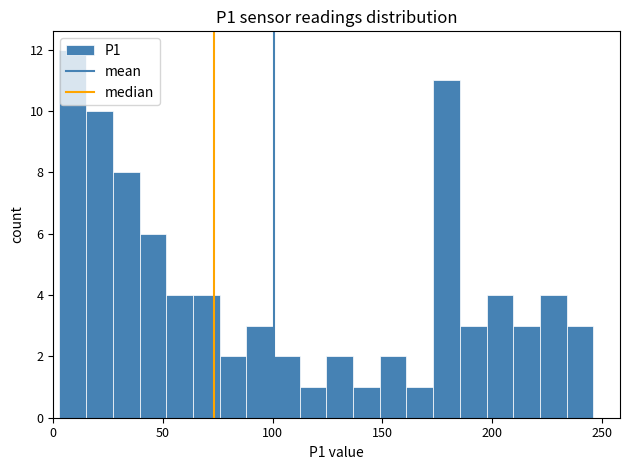

Read against the x-axis, roughly where is the centre of the tallest bar?

10